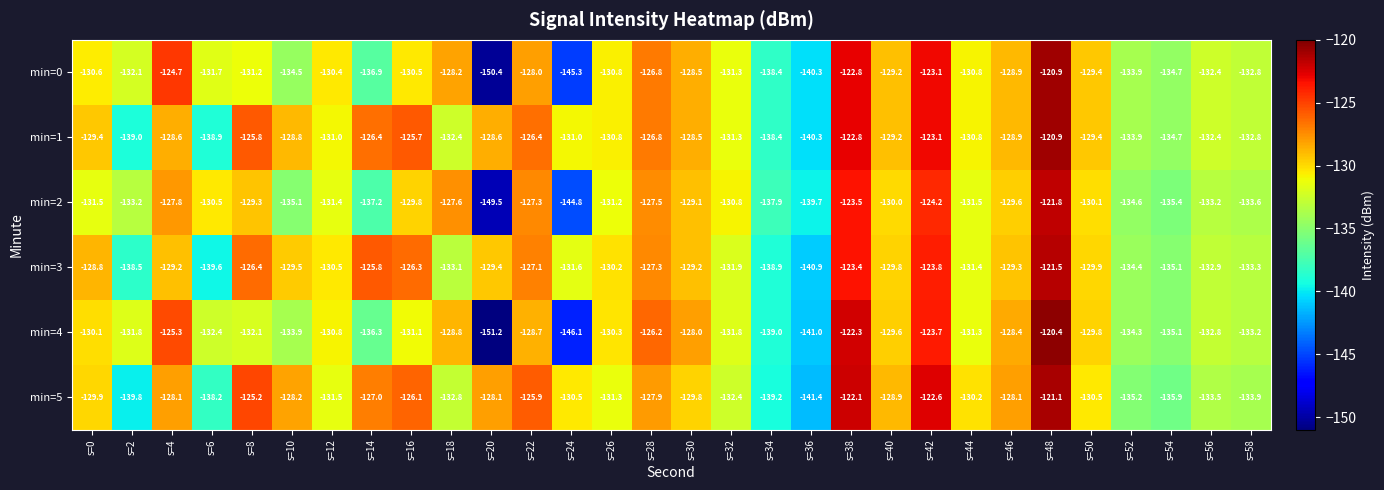

What is the sum of the min=1 values at s=4 and s=54?

-263.3